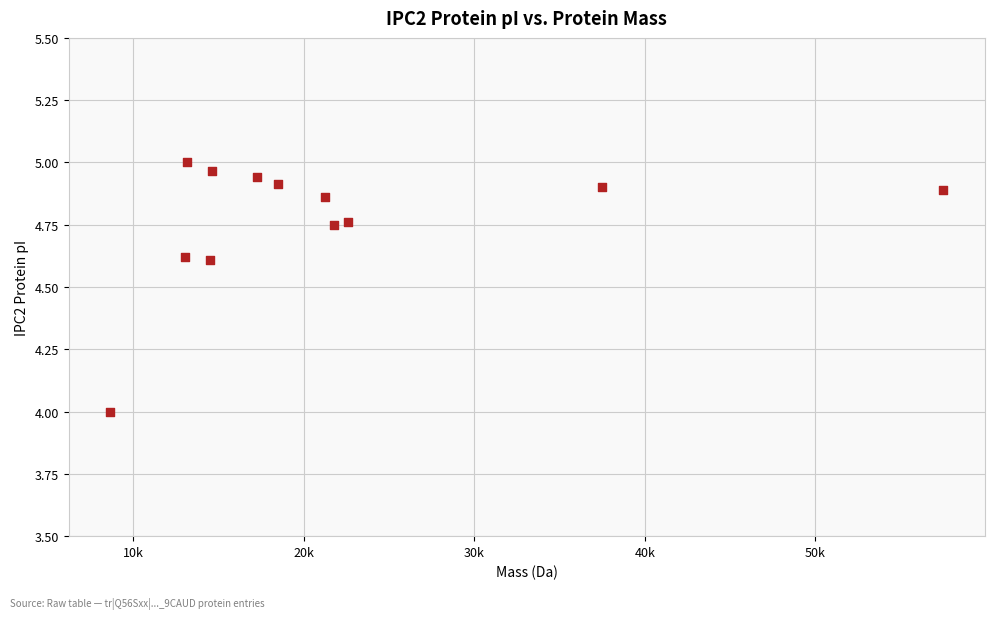

What is the average X value?

21702.9